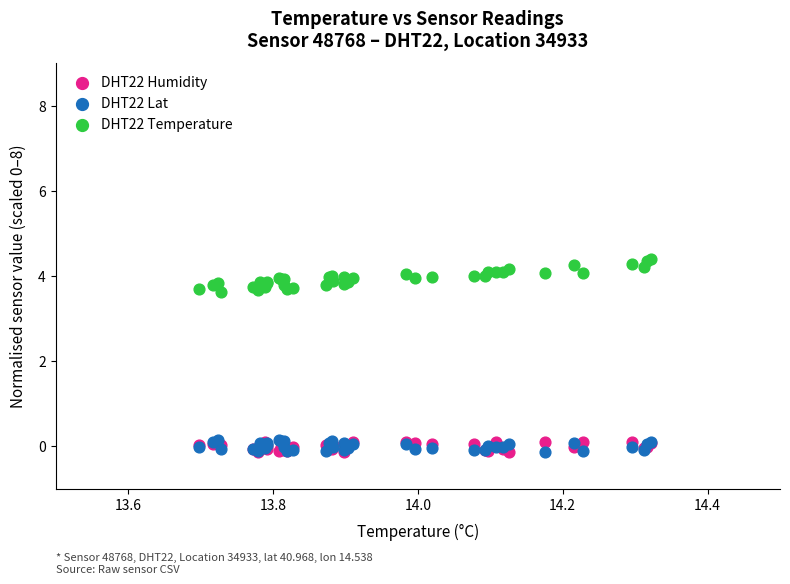

Which series has the widest spread of Y values?

DHT22 Temperature